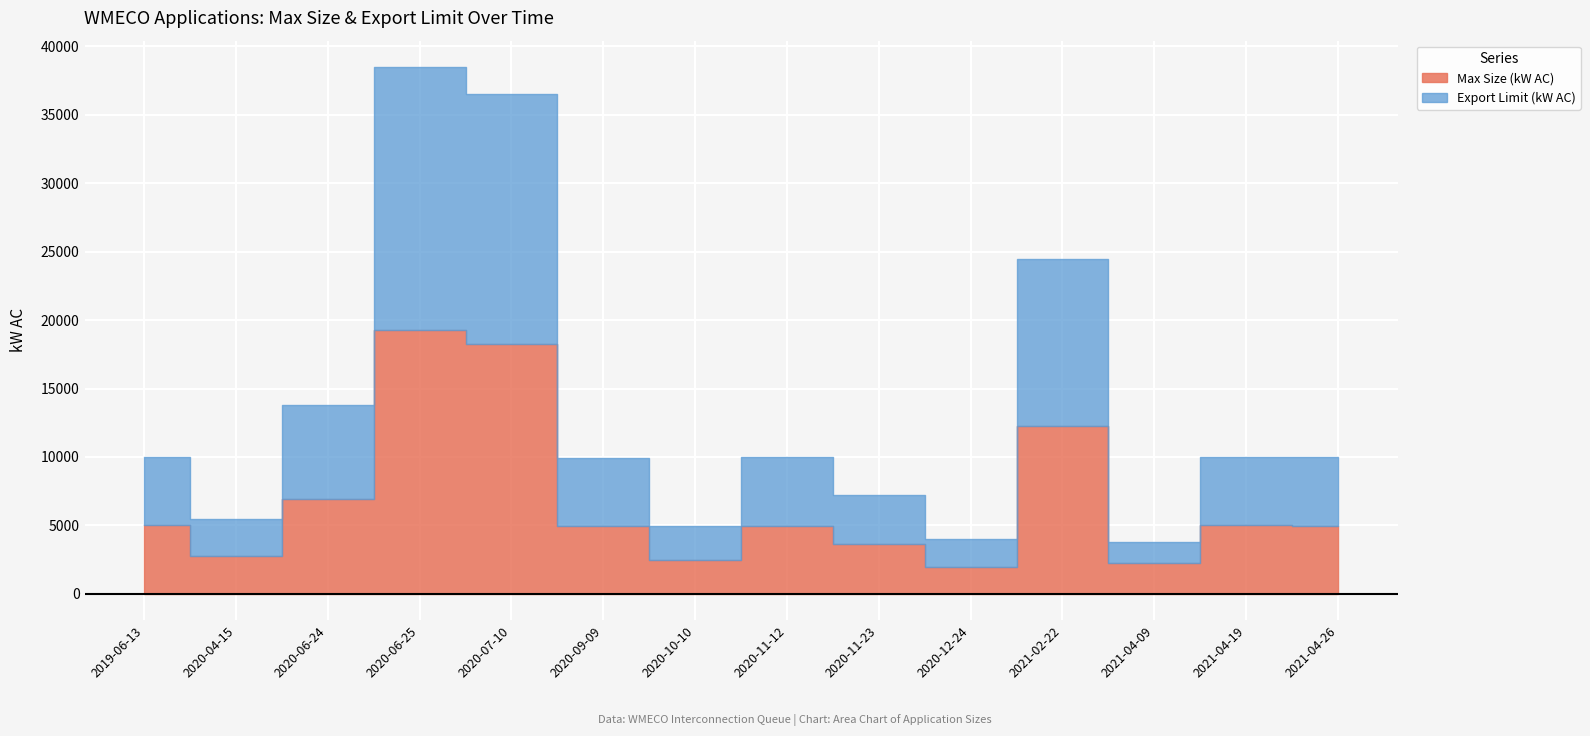

What is the value of the Export Limit (kW AC) point at the 2nd from the left?

2750